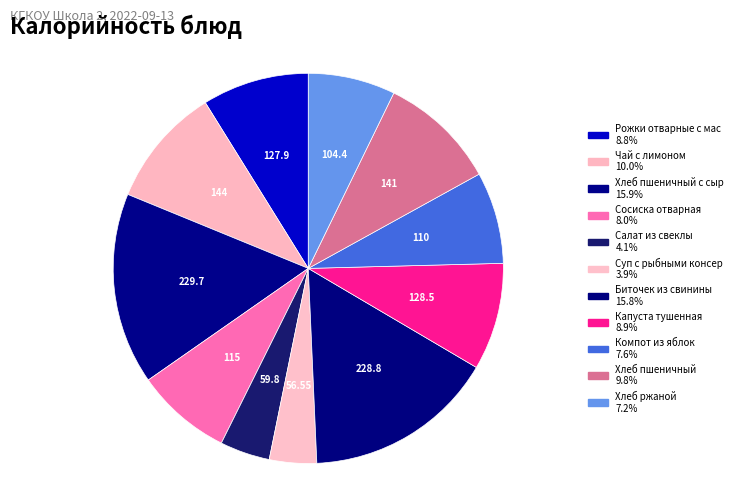

How many segments does this pie chart have?

11